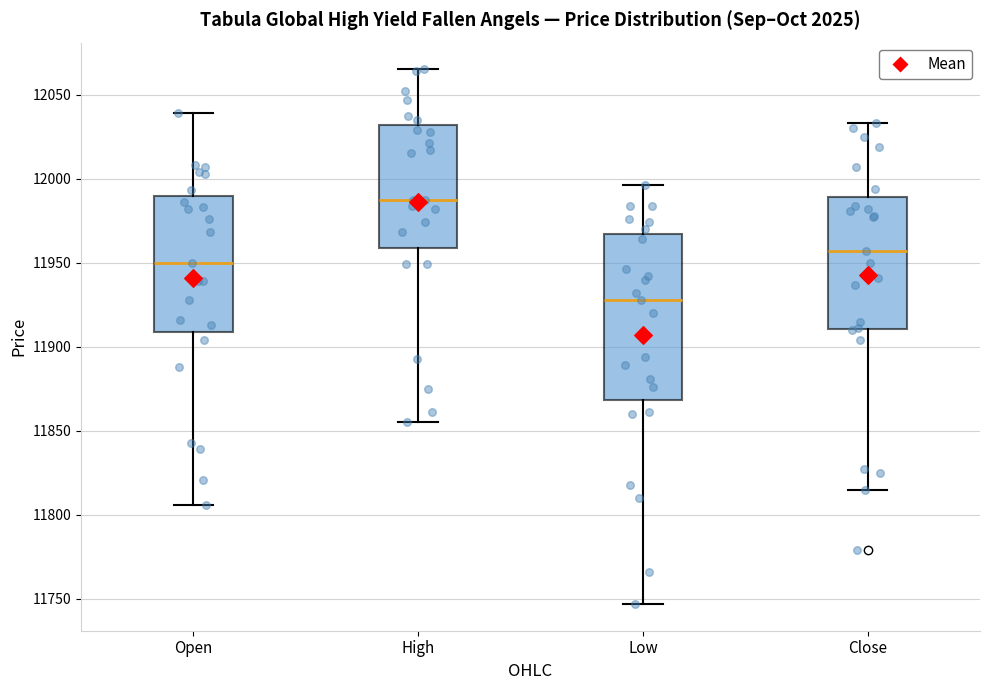

Reading left to right, read every box against the y-axis: the position of its median line, the range the box covers, and the ends of its whiskers. The values are not printed on the chart, so give them approximately, as read against the axis.

Open: median 11950, box 11910 to 11990, whiskers 11805 to 12040
High: median 11985, box 11960 to 12030, whiskers 11855 to 12065
Low: median 11930, box 11870 to 11965, whiskers 11745 to 11995
Close: median 11955, box 11910 to 11990, whiskers 11815 to 12035